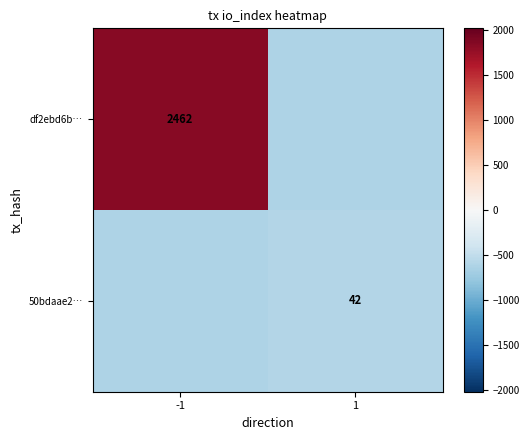

Is it true that 50bdaae2… equals 22 at 1?

False